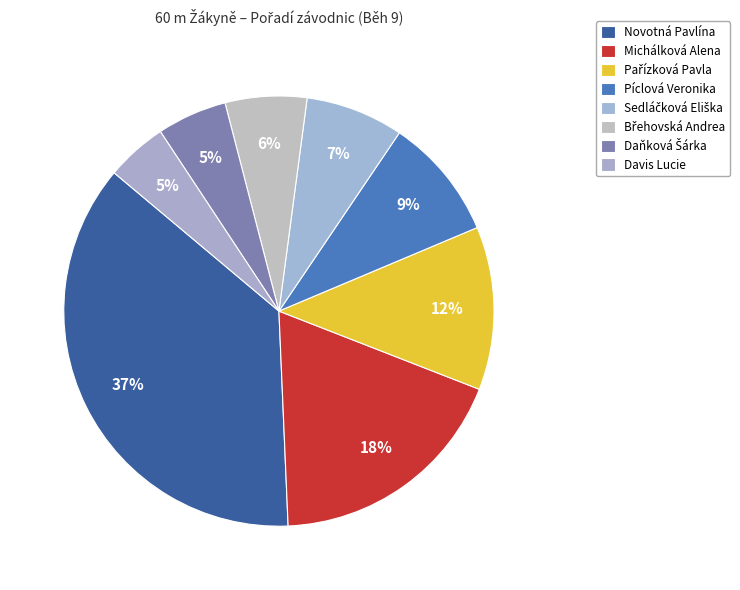

How many slices are in this pie chart?

8